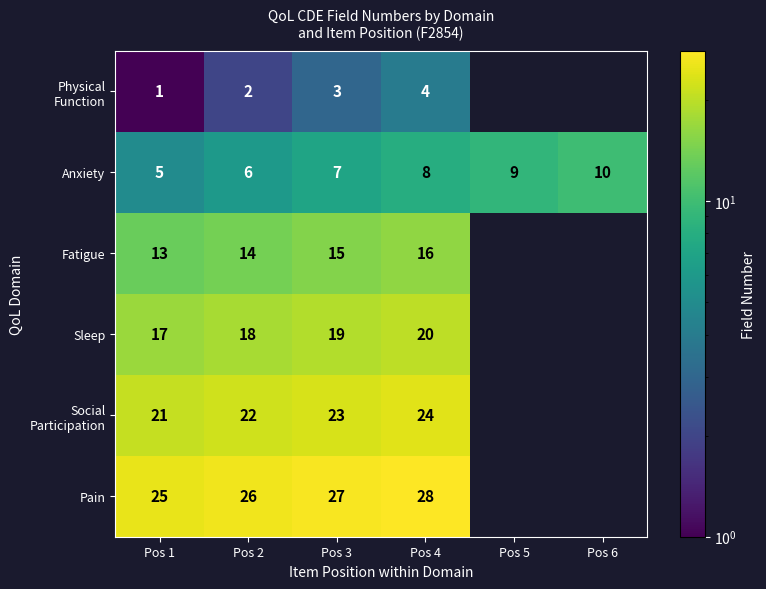

What is the difference between the highest and lowest values at Pos 4?

24